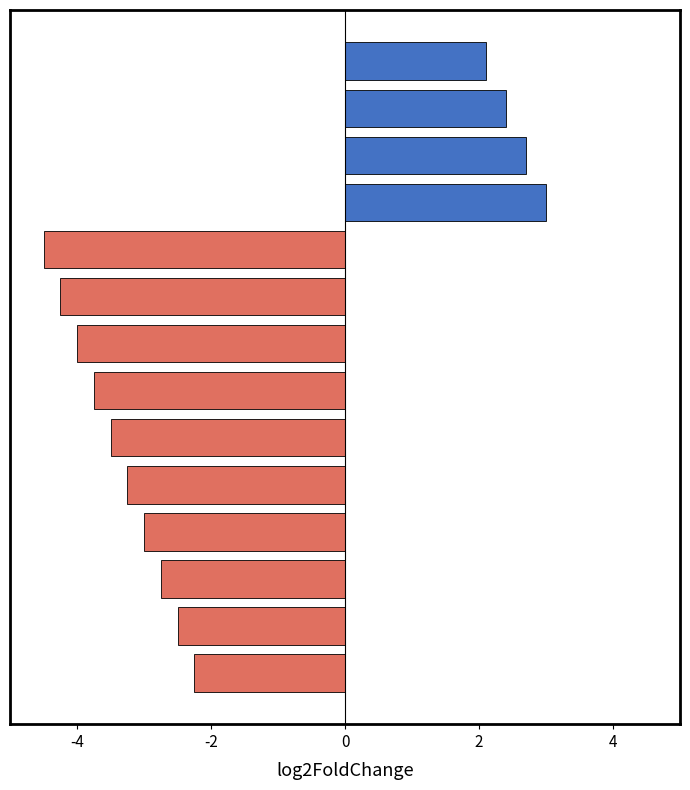

The value at Dr. Daniel Devaprasad Manoj is 2. True or false?

True